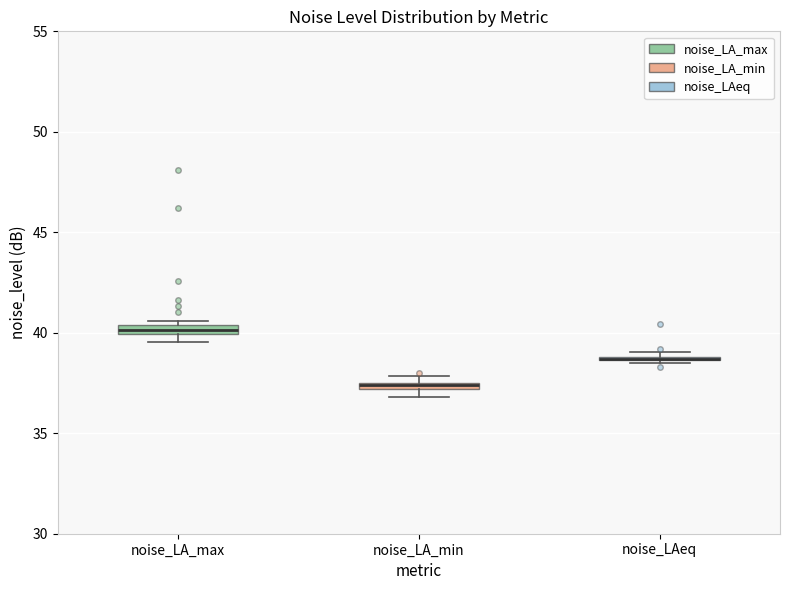

Where is the upper edge of the box for noise_LAeq on the y-axis? The values are not printed on the chart, so give them approximately, as read against the axis.

39.0